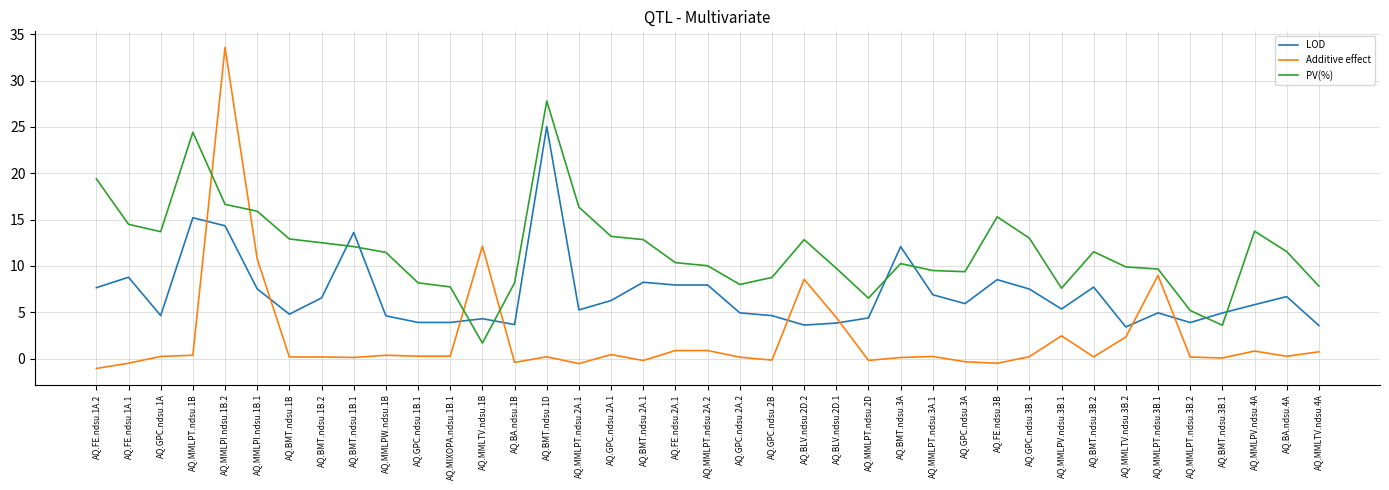

What is the difference between the maximum and minimum values in the PV(%) series?

26.1